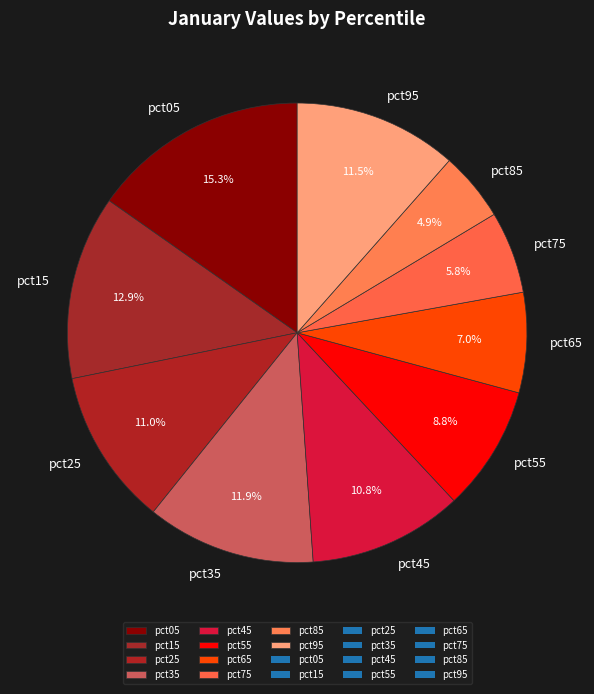

Do pct45 and pct35 together represent more than half of the pie?

No